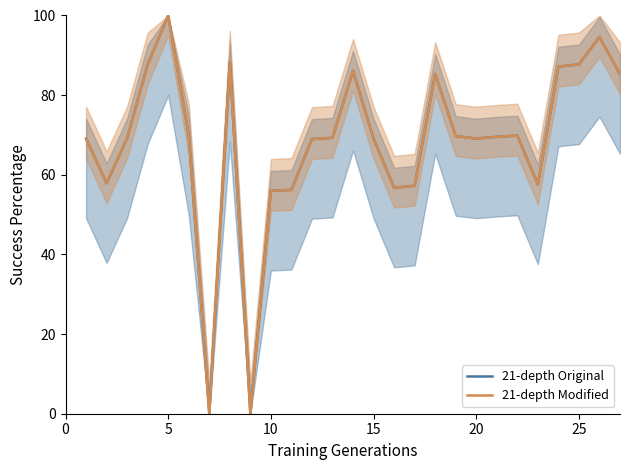

What is the difference between the maximum and minimum values in the 21-depth Modified series?

100.0